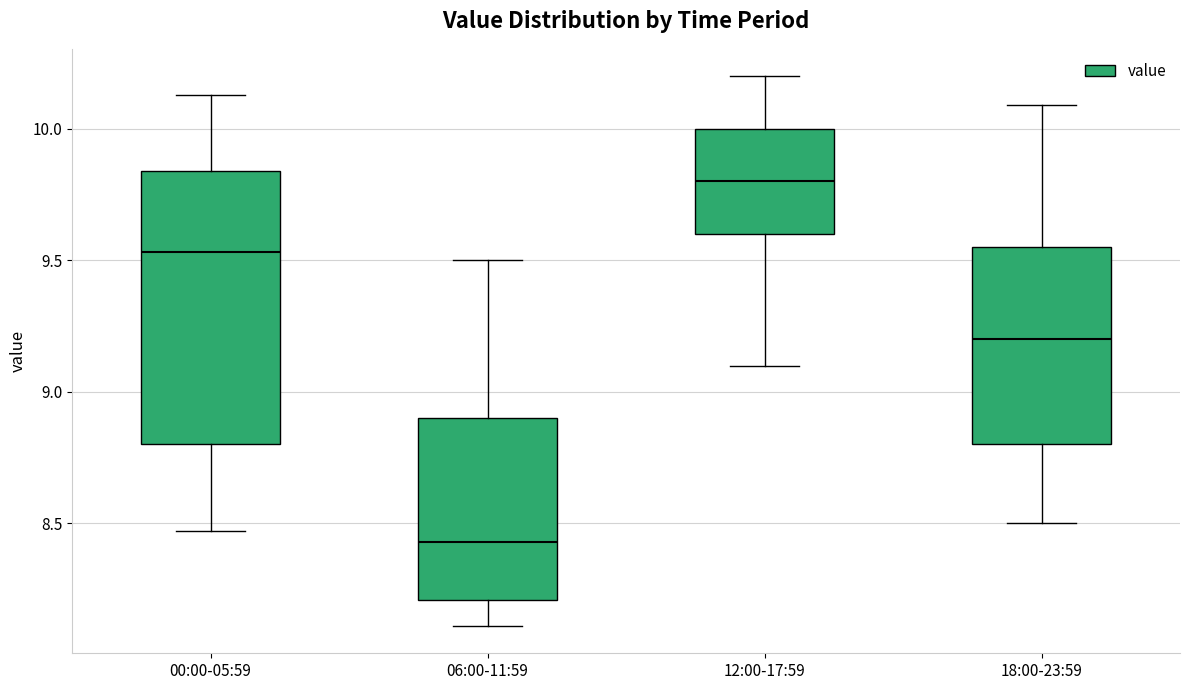

Where does the upper whisker of the box for 06:00-11:59 end on the y-axis? The values are not printed on the chart, so give them approximately, as read against the axis.

9.50